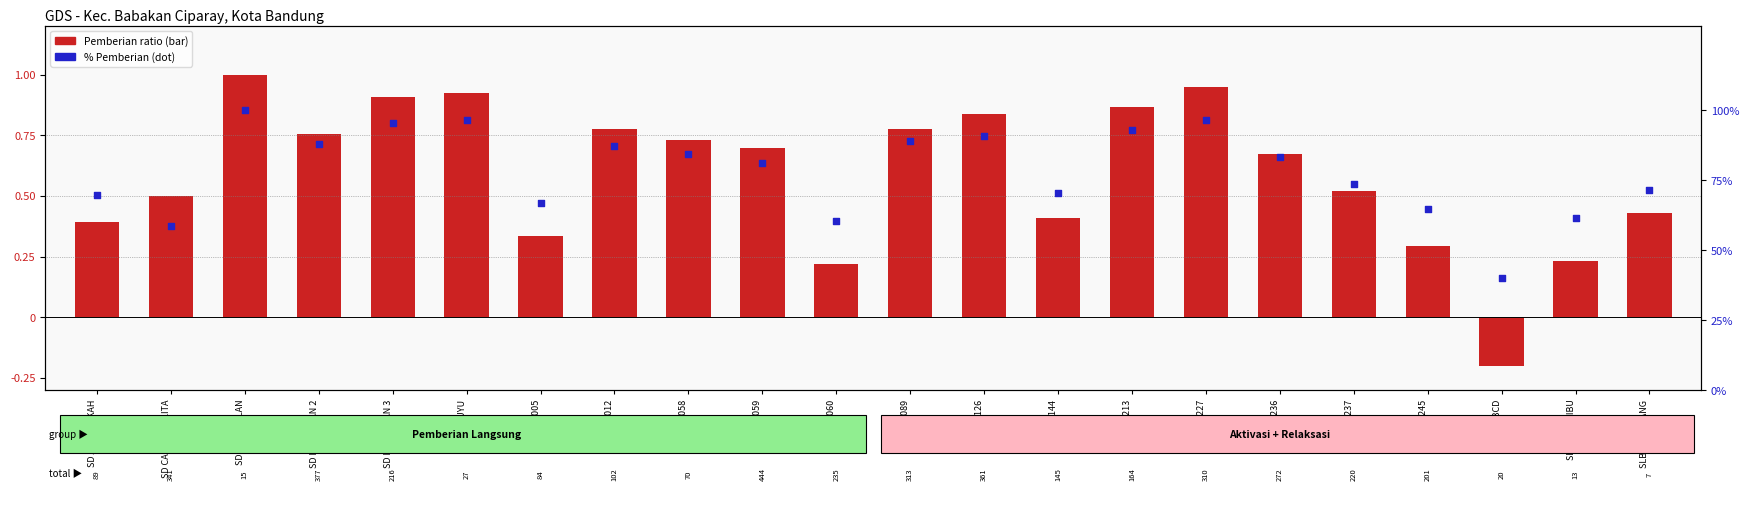

What are all the series names shown in the legend?

Pemberian ratio, % Pemberian